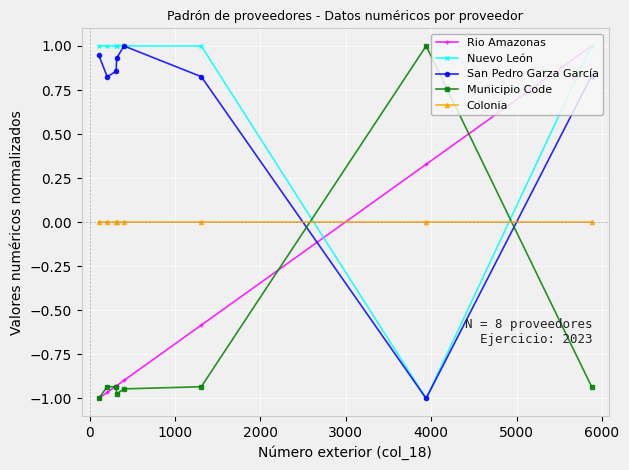

True or false: Colonia and Nuevo León cross at least once.

True